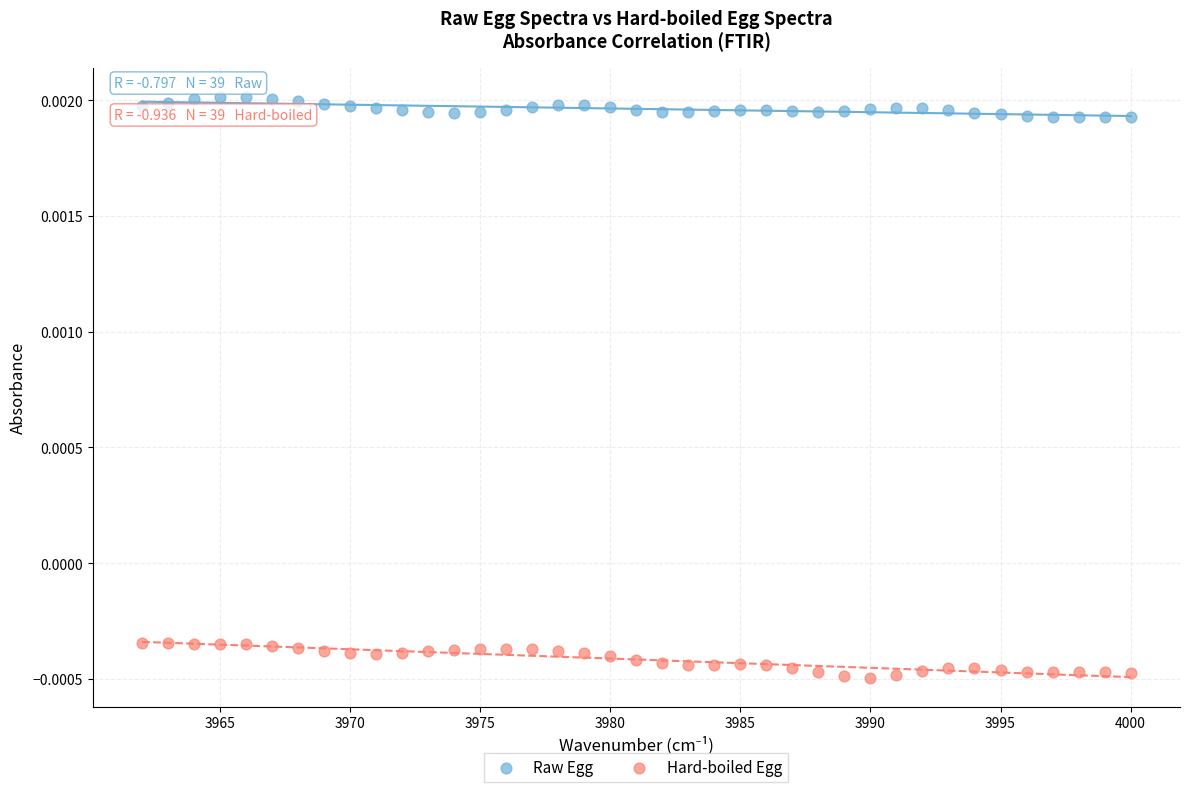

Across all data points, what is the range of X values (max minus min)?

38.0